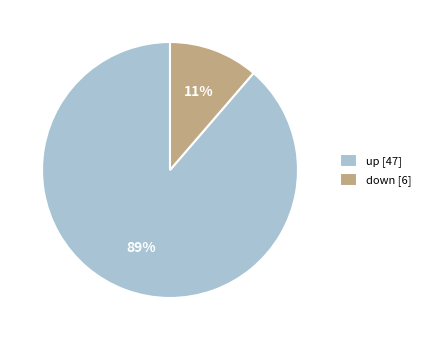

Which category has the biggest portion of the pie?

up